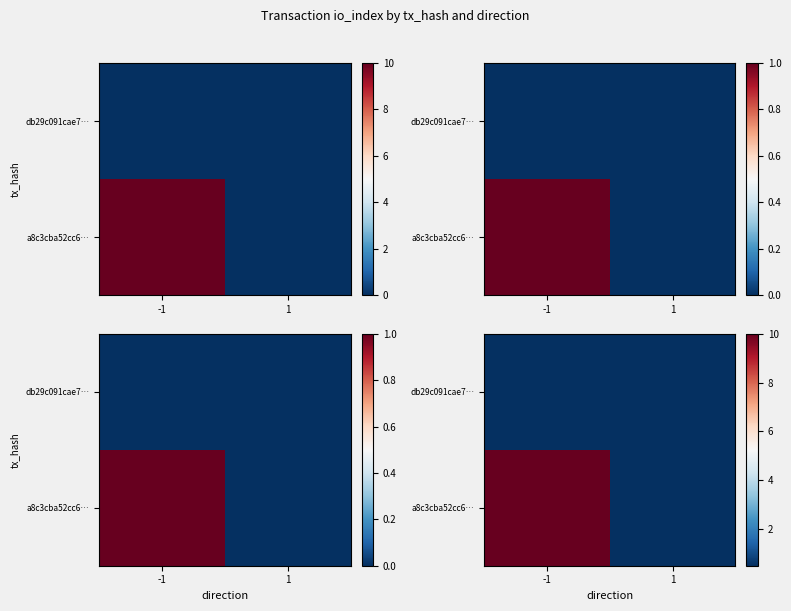

Which series changed the most between -1 and 1?

a8c3cba52cc6…